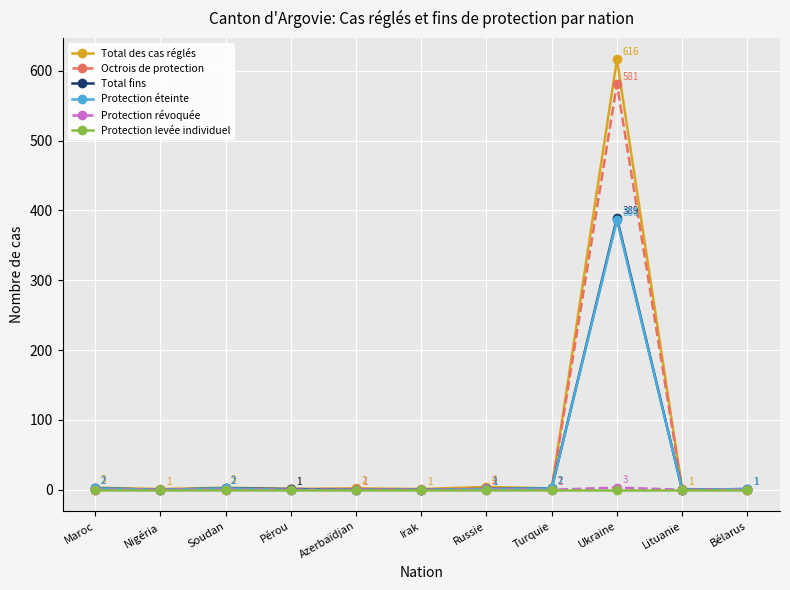

Is this an area chart (filled region under the line)?

No